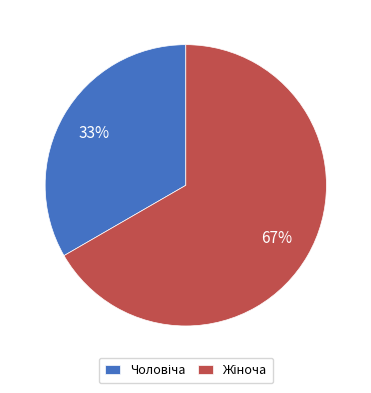

Is there a majority slice in this chart?

Yes